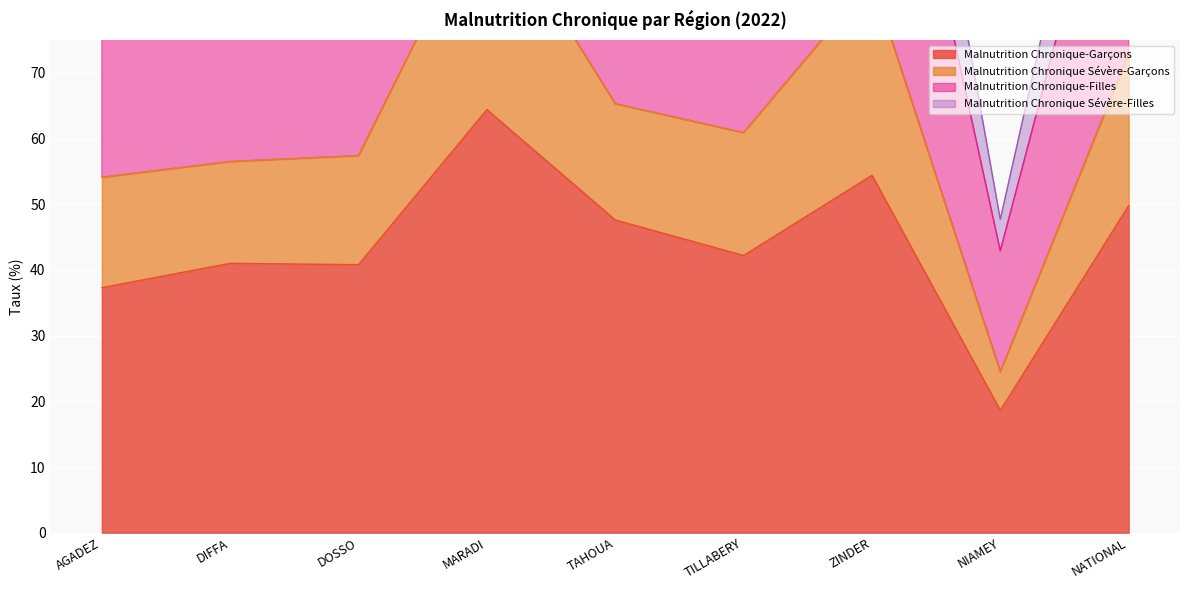

At which label does Malnutrition Chronique-Filles first exceed 102?

MARADI